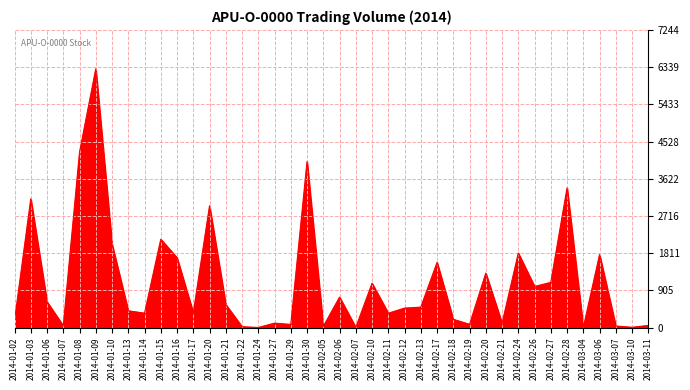

The value at 2014-01-10 is 2029. True or false?

True